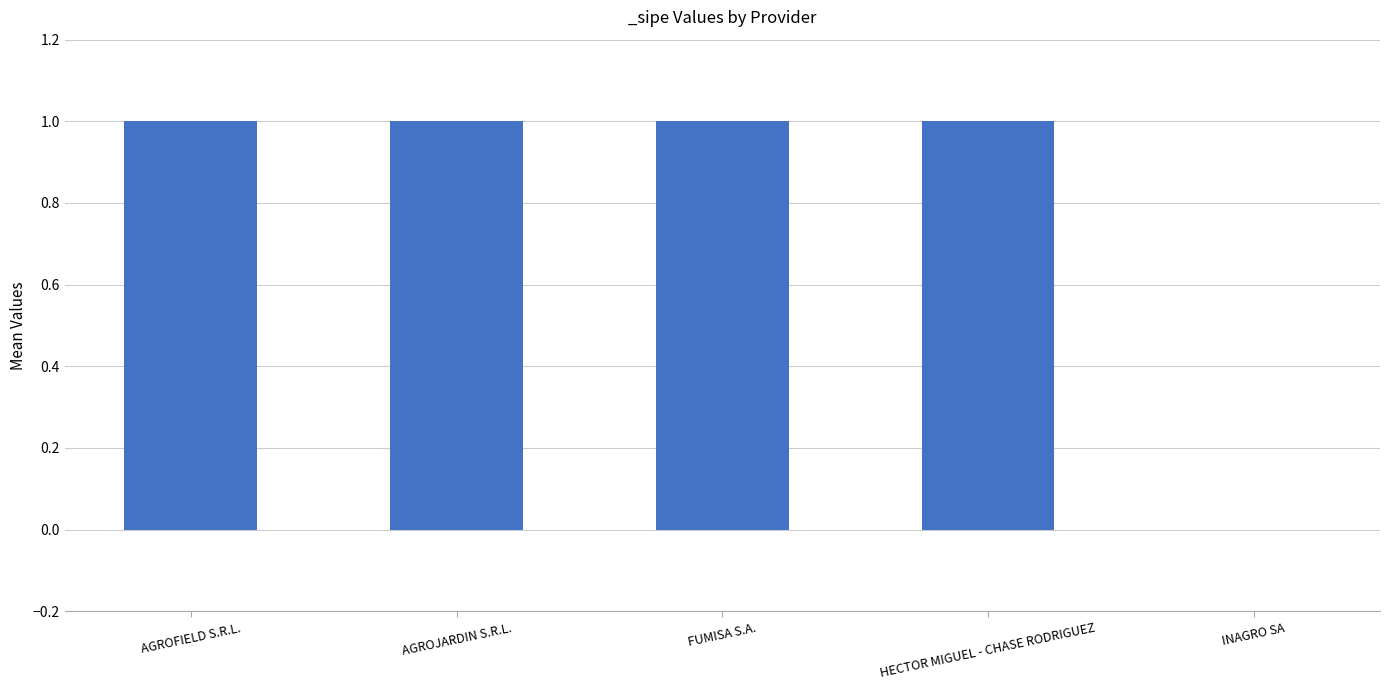

What is the ratio of the value at HECTOR MIGUEL - CHASE RODRIGUEZ to the value at AGROJARDIN S.R.L.?

1.0